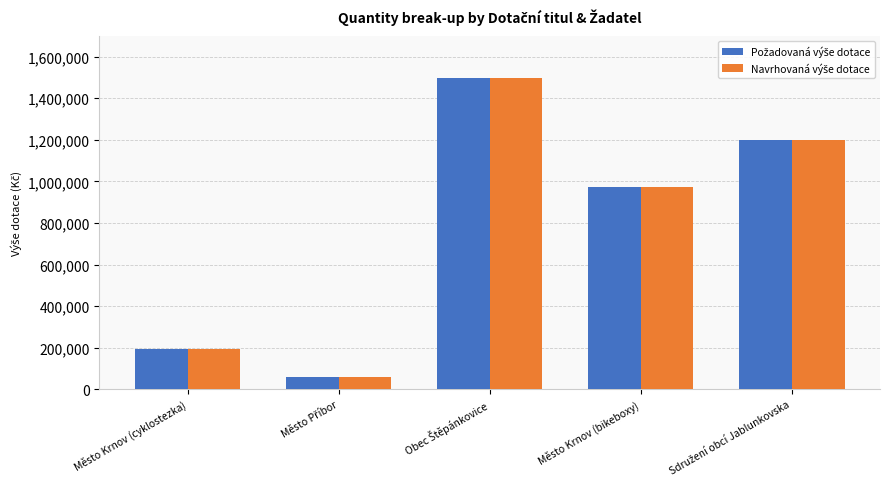

What is the smallest value displayed?

56200